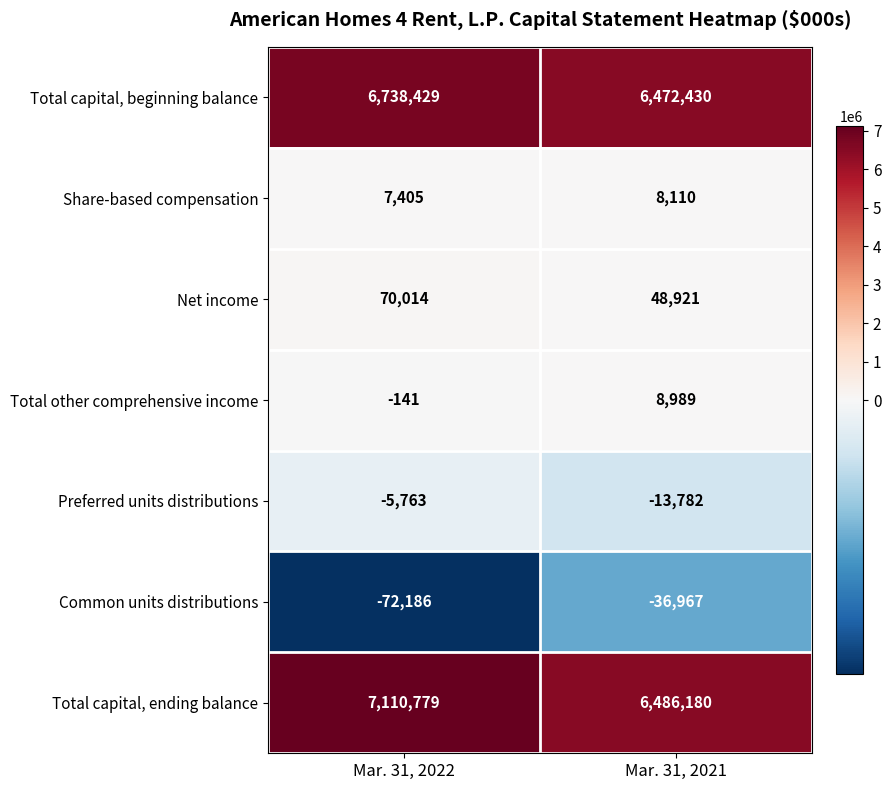

Reading right to left, transcribe all the data shown in this chart.

Total capital, beginning balance: 6472430	6738429
Share-based compensation: 8110	7405
Net income: 48921	70014
Total other comprehensive income: 8989	-141
Preferred units distributions: -13782	-5763
Common units distributions: -36967	-72186
Total capital, ending balance: 6486180	7110779